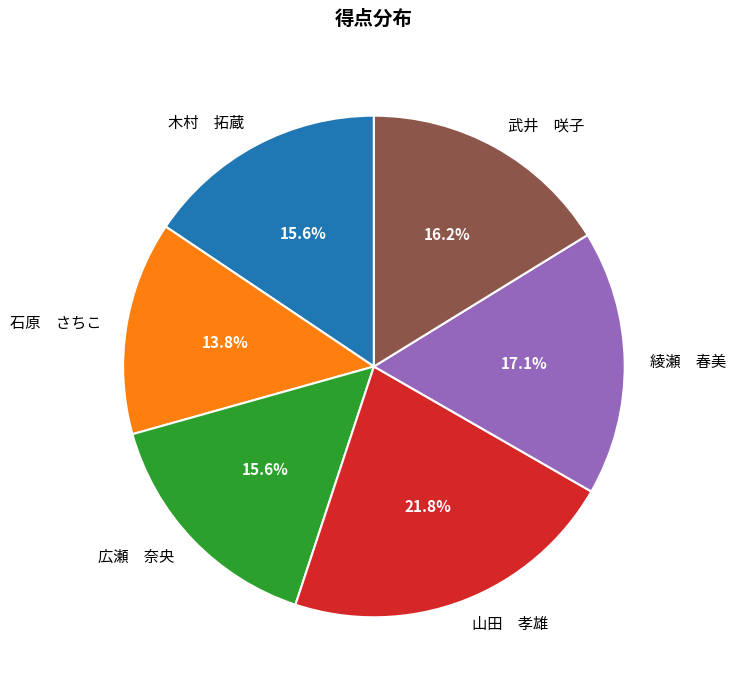

What portion of the pie excludes 木村 拓蔵?

84.4%